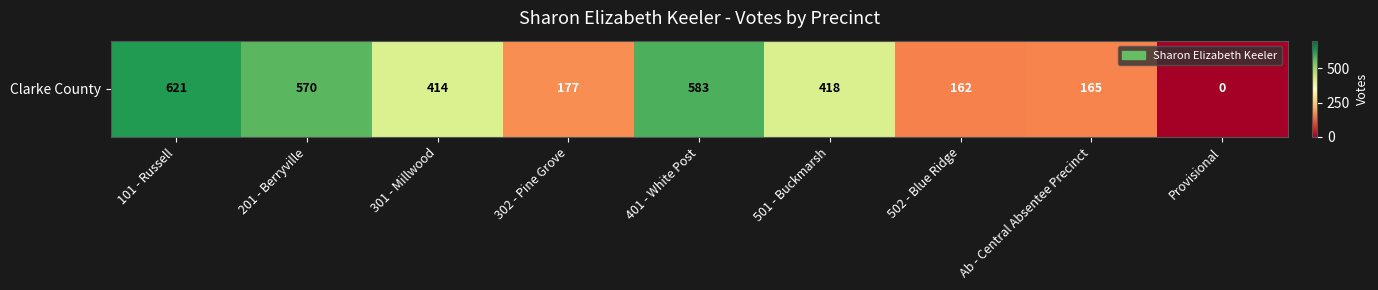

List the labels in order of value, largest first.

101 - Russell, 401 - White Post, 201 - Berryville, 501 - Buckmarsh, 301 - Millwood, 302 - Pine Grove, Ab - Central Absentee Precinct, 502 - Blue Ridge, Provisional